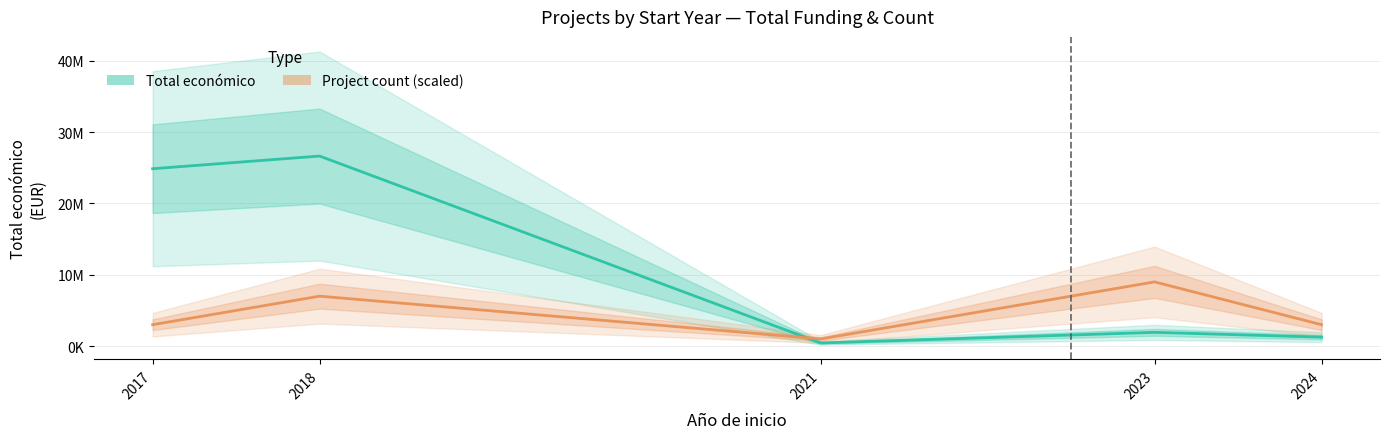

At which category does Total económico reach its first local valley?

2021